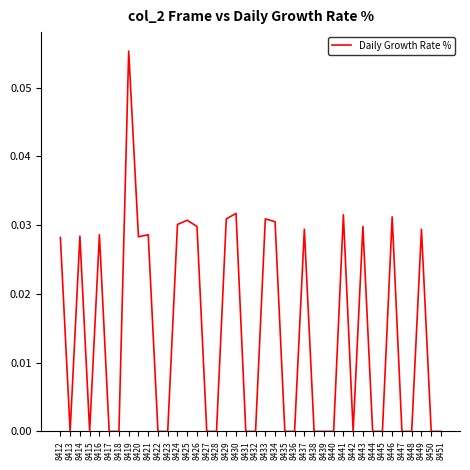

At which category does the data reach its first local valley?

8413